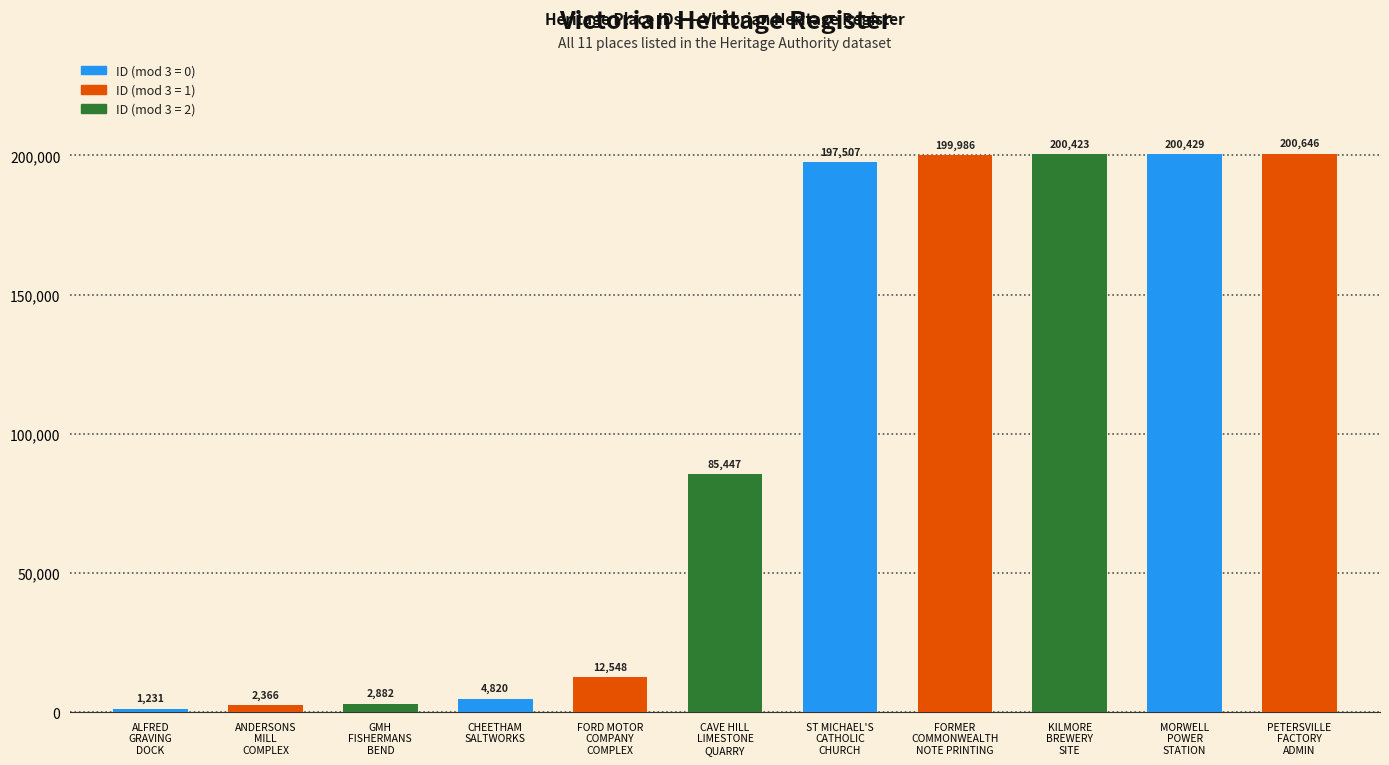

What is the difference between the values at GMH
FISHERMANS
BEND and CHEETHAM
SALTWORKS?

1938